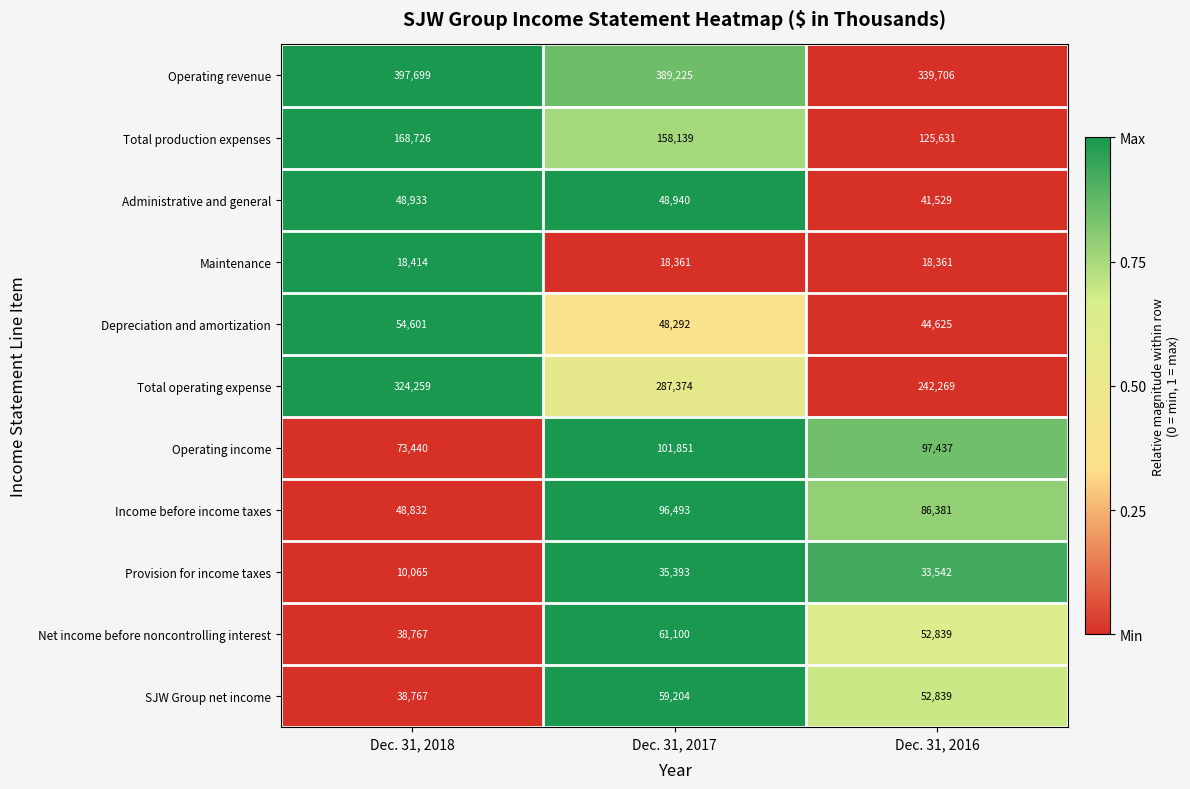

What is the sum of the Operating income values at Dec. 31, 2017 and Dec. 31, 2016?

199288